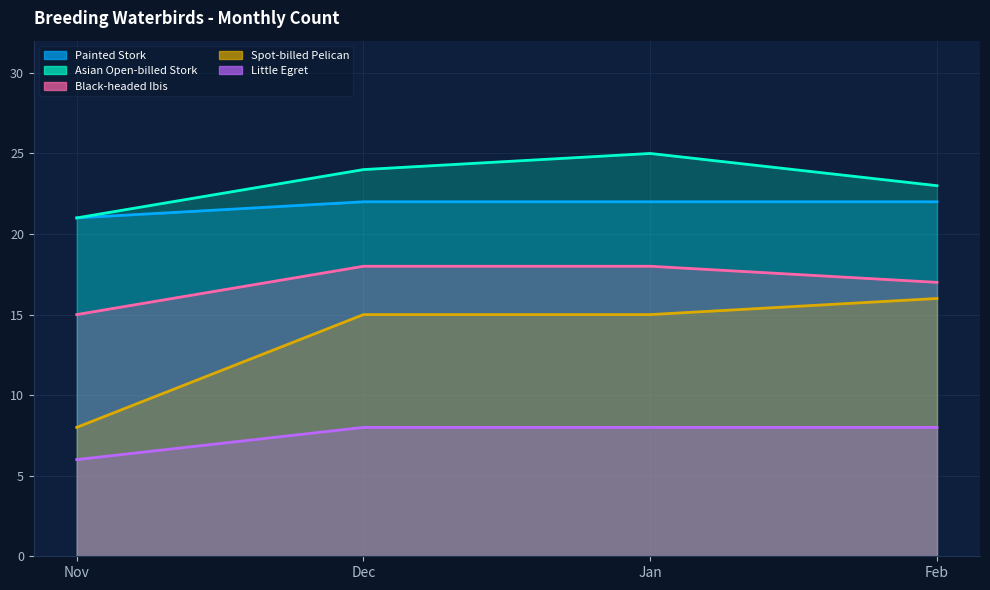

True or false: Little Egret has more than 1 points higher than both neighbors.

False